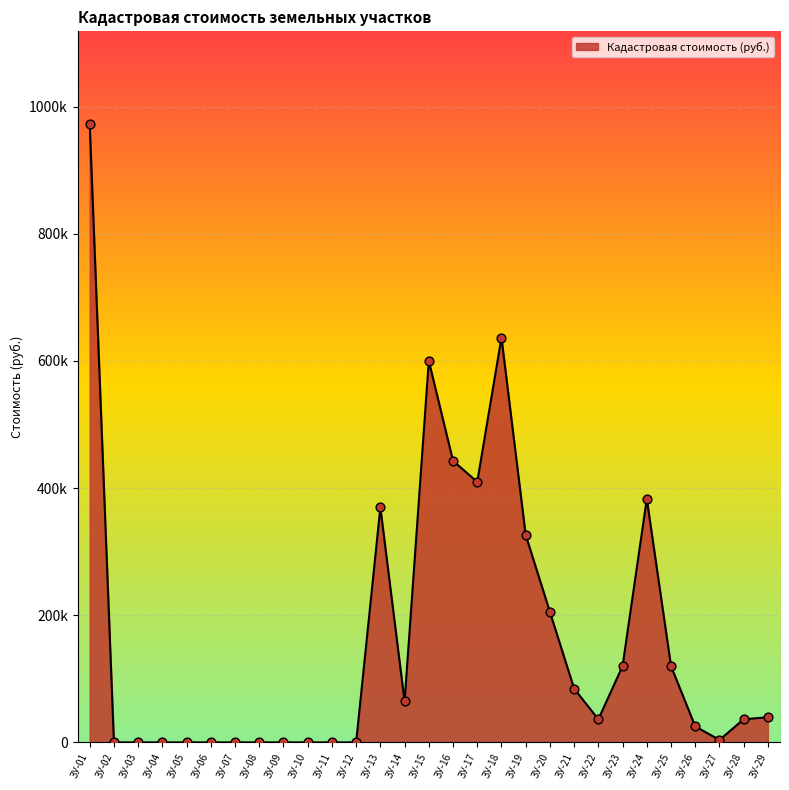

Is this an area chart (filled region under the line)?

Yes